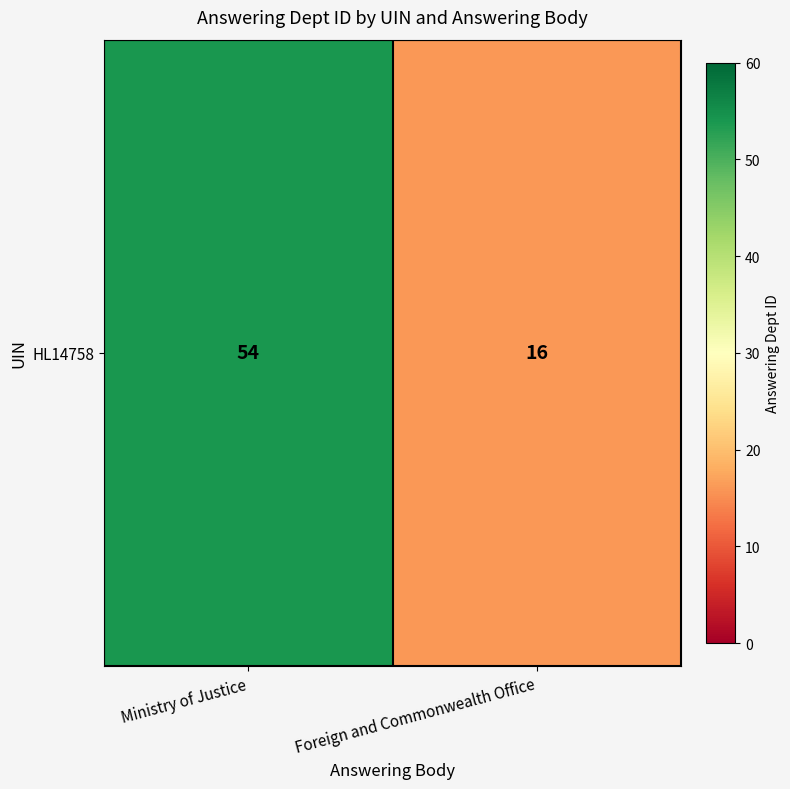

What is the approximate value at Ministry of Justice?

54